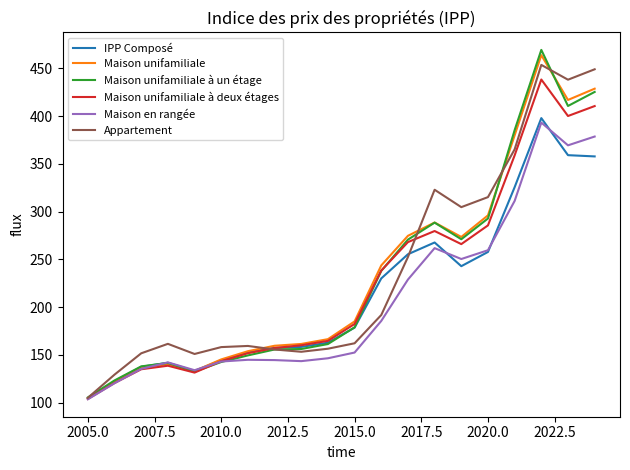

Does the chart display data point markers on the line(s)?

No